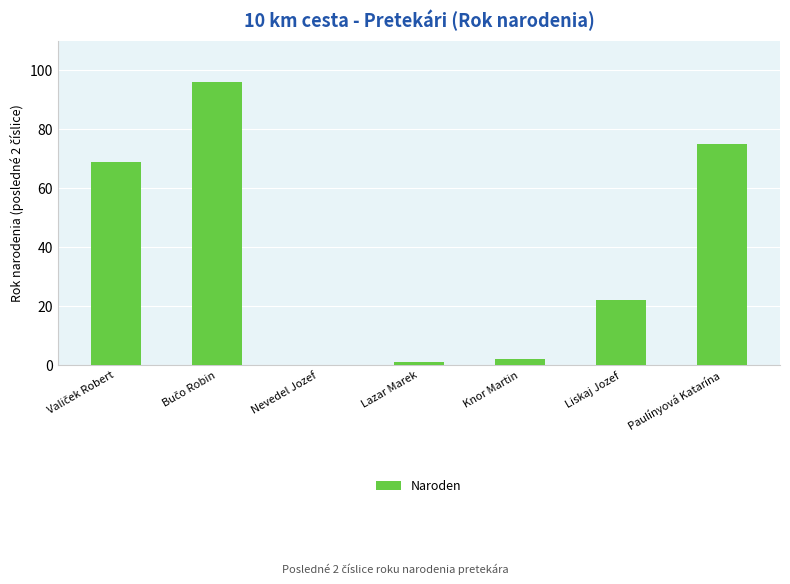

Read the value at Paulínyová Katarína.

75